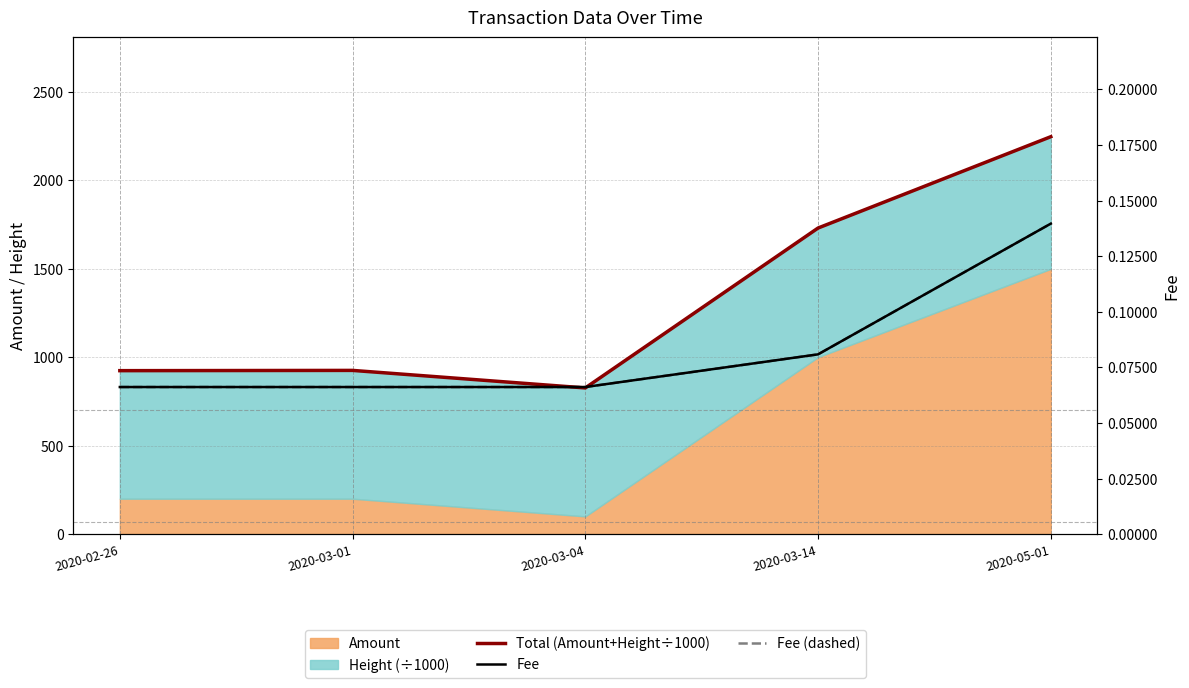

Between 2020-02-26 and 2020-03-04, which series saw the biggest shift?

Total (Amount+Height÷1000)